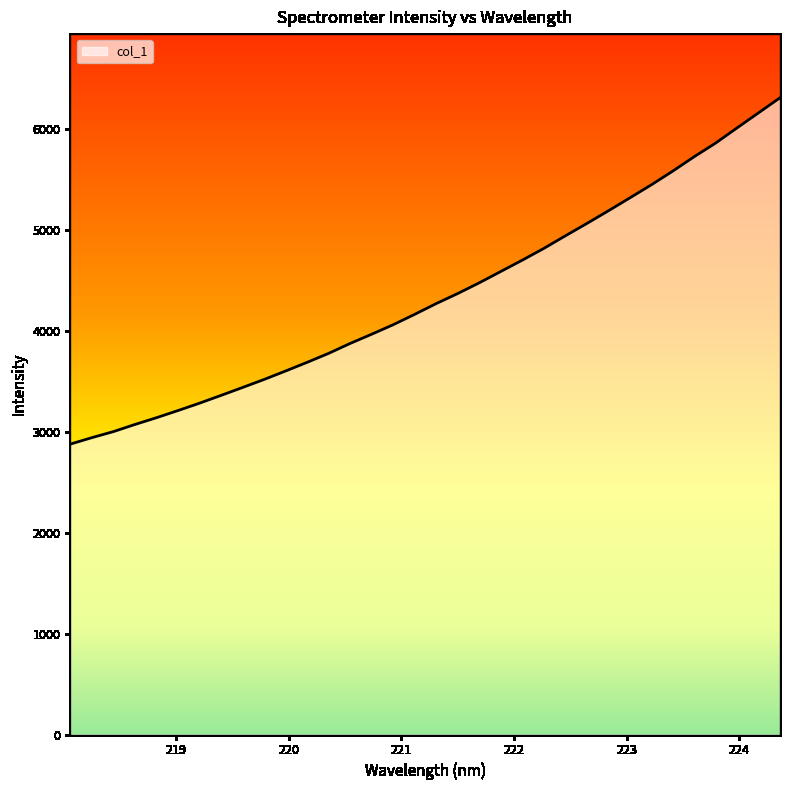

What is the greatest value displayed?

6306.5